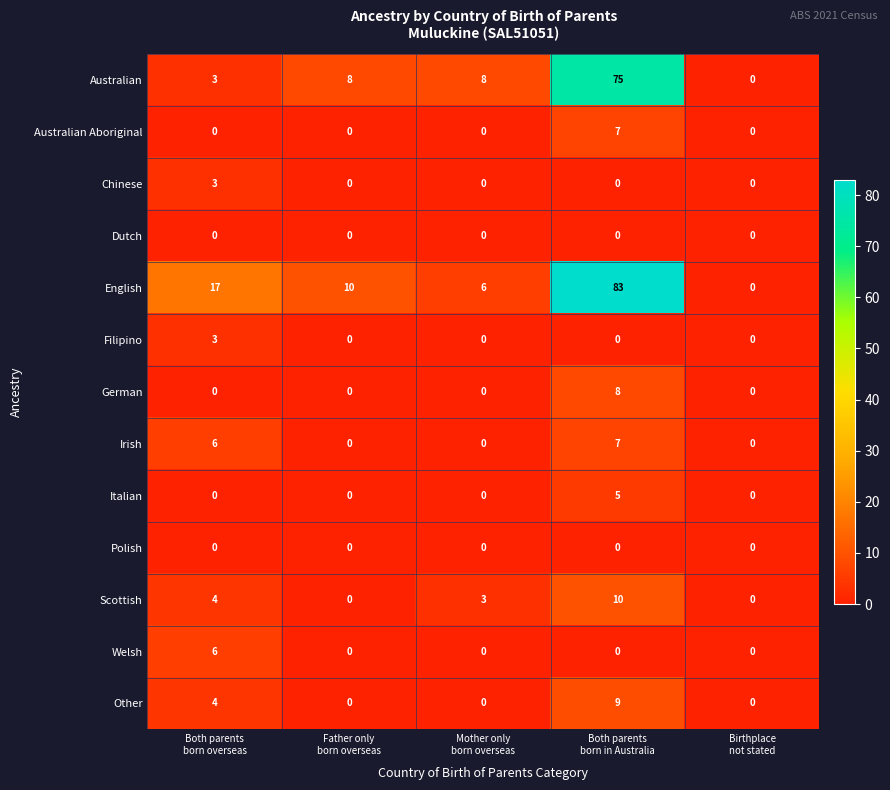

What is the sum of all Australian Aboriginal values?

7